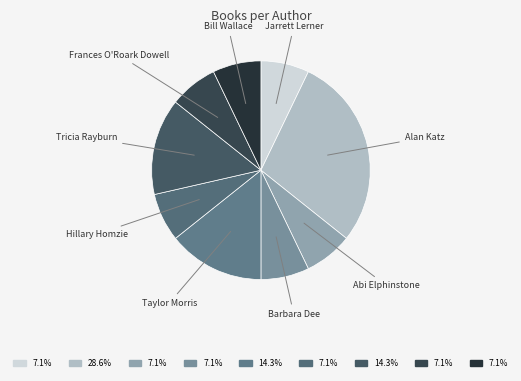

Between Frances O'Roark Dowell and Taylor Morris, which is larger?

Taylor Morris